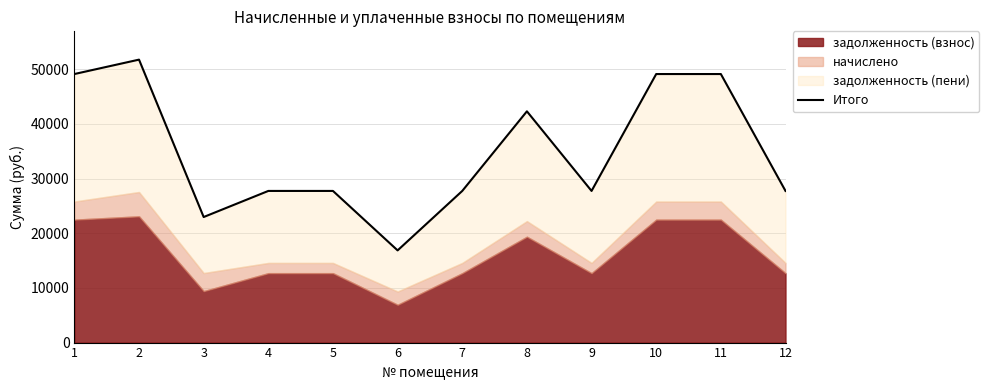

What is the value of the 9th point from the left?

27750.2